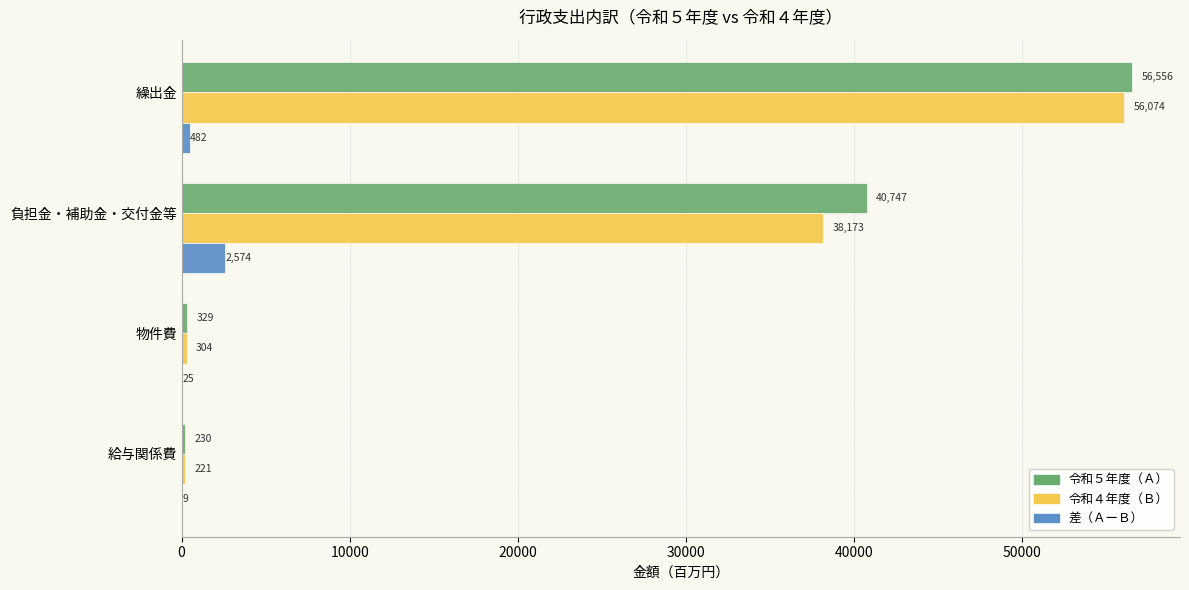

True or false: 令和５年度（Ａ） has a value of 229.9 at 給与関係費.

True